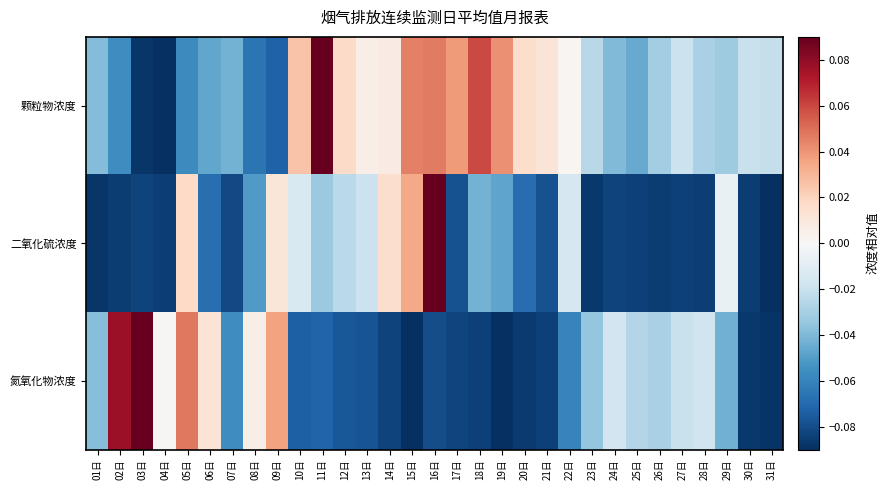

At 11日, list the series in order from largest to smallest.

颗粒物浓度, 二氧化硫浓度, 氮氧化物浓度